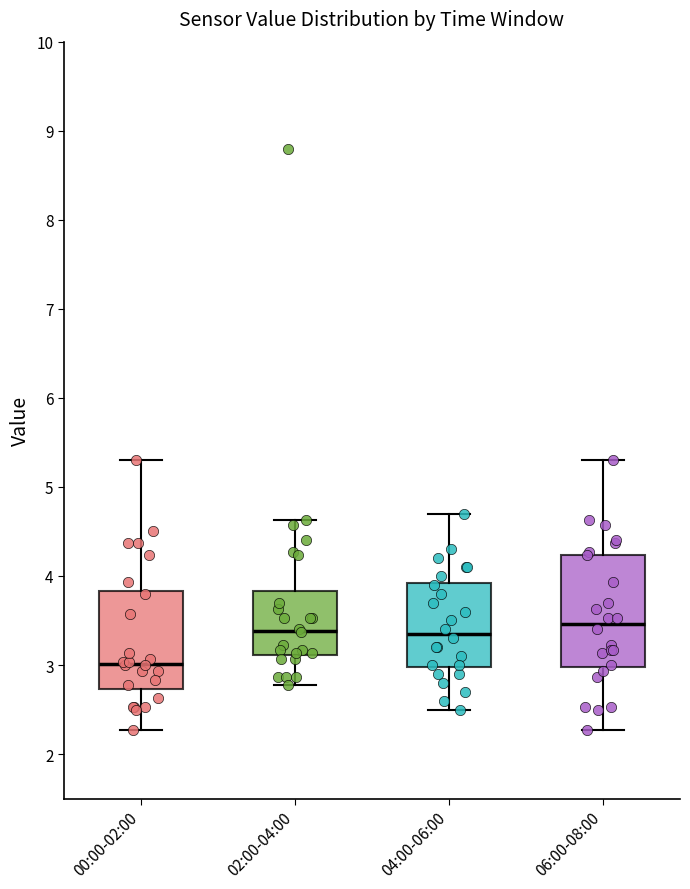

Where does the median line of the box for 02:00-04:00 sit on the y-axis? The values are not printed on the chart, so give them approximately, as read against the axis.

3.4